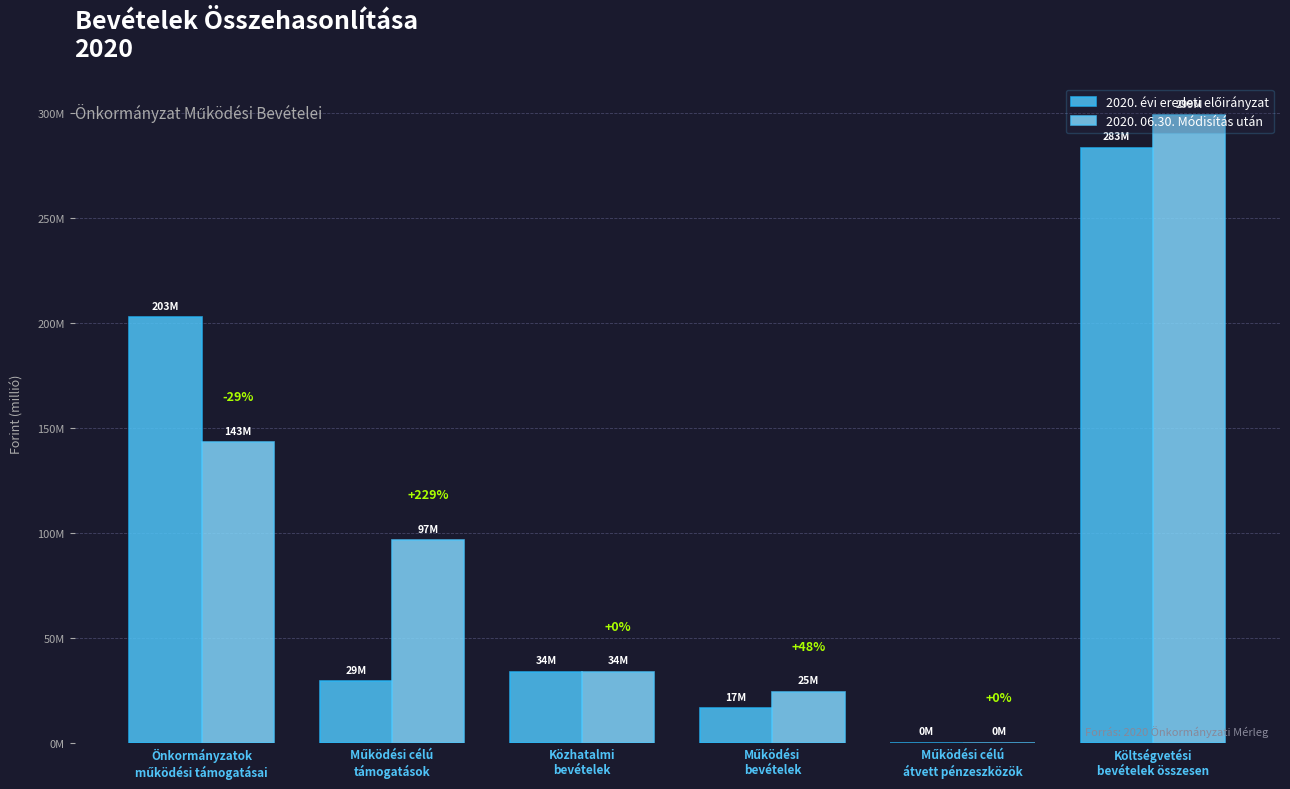

Reading left to right, what are all the values shown in this chart?

2020. évi eredeti előirányzat: Önkormányzatok
működési támogatásai=202845625	Működési célú
támogatások=29428735	Közhatalmi
bevételek=34140000	Működési
bevételek=16623362	Működési célú
átvett pénzeszközök=280000	Költségvetési
bevételek összesen=283317722
2020. 06.30. Módisítás után: Önkormányzatok
működési támogatásai=143113152	Működési célú
támogatások=96786961	Közhatalmi
bevételek=34140000	Működési
bevételek=24547780	Működési célú
átvett pénzeszközök=280000	Költségvetési
bevételek összesen=298867893